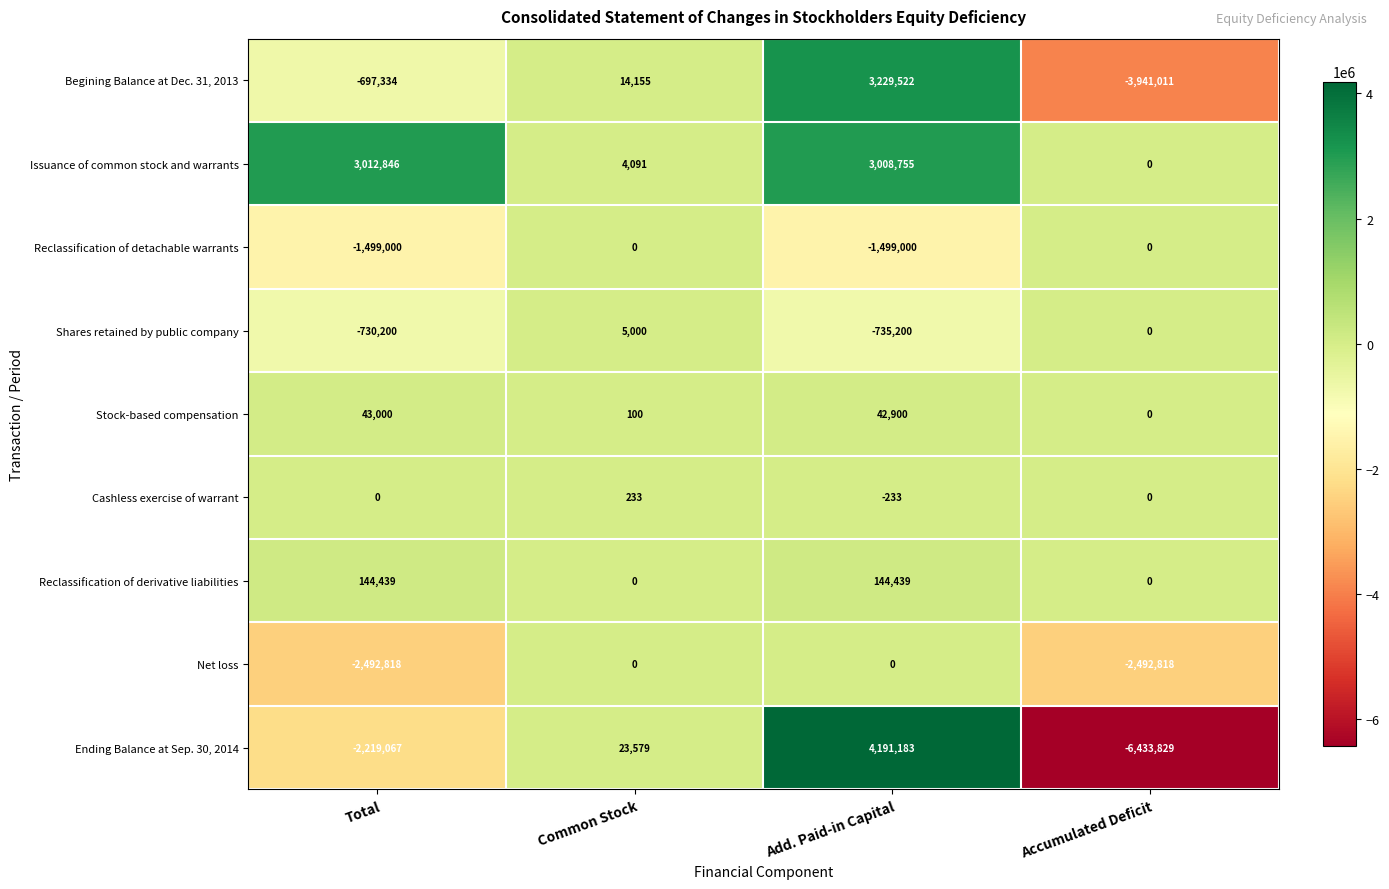

What is the difference between the maximum and minimum values in the Reclassification of detachable warrants series?

1499000